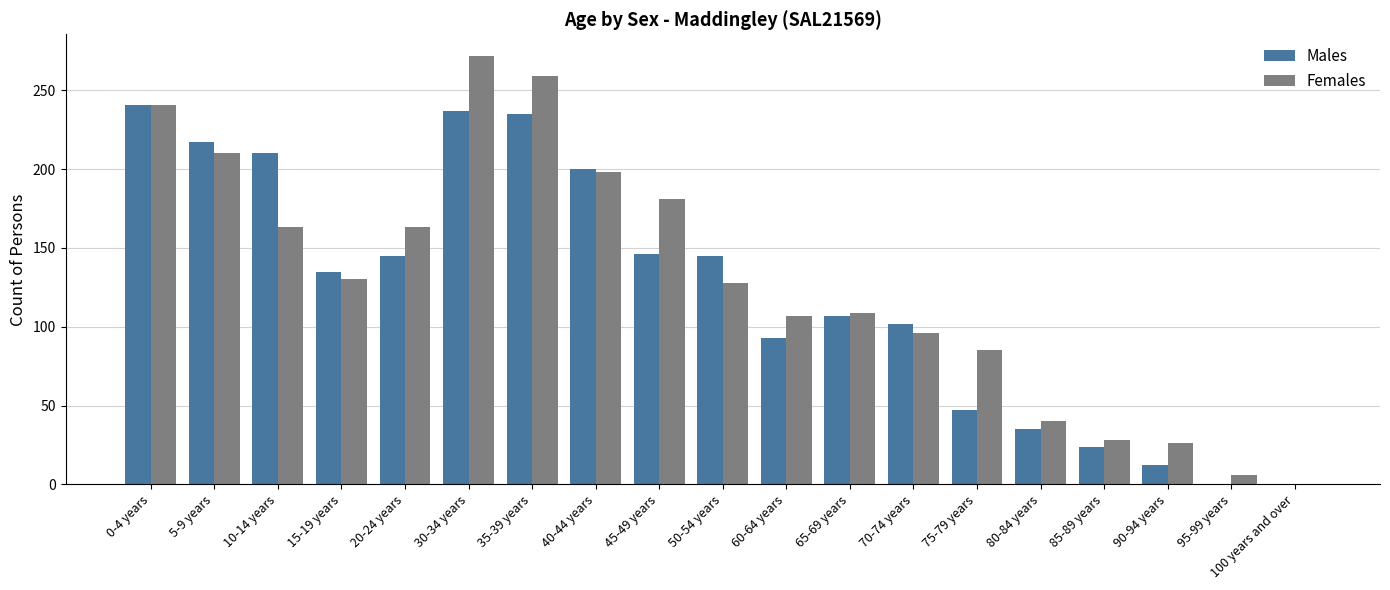

What is the total value across all series at 5-9 years?

427